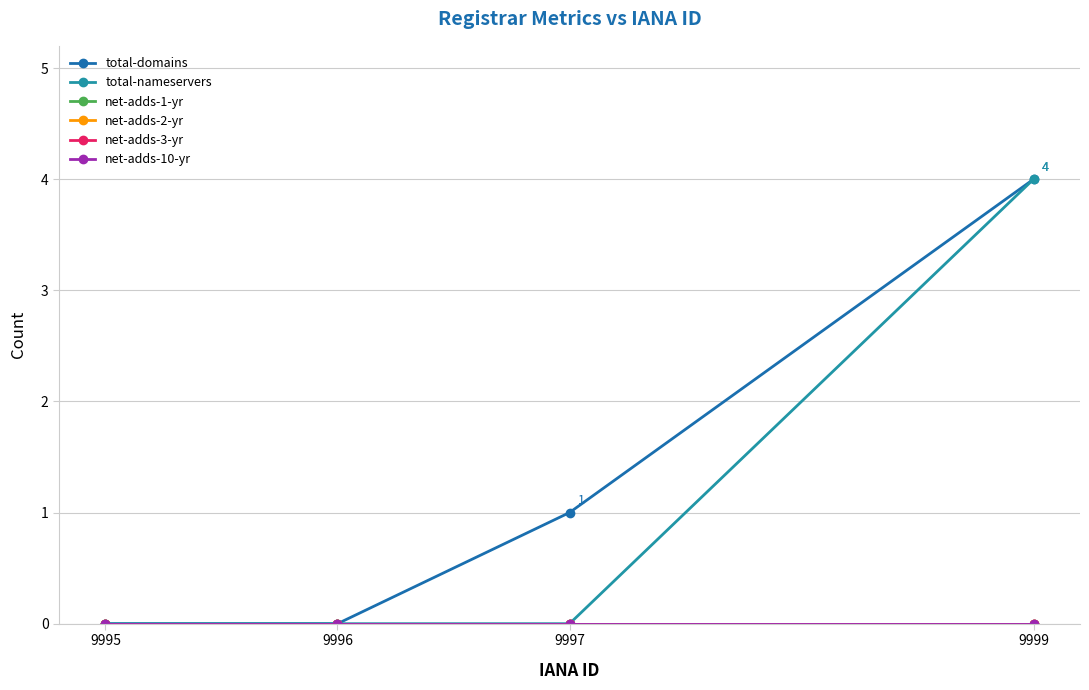

The value of total-domains at 9996 is -2. True or false?

False